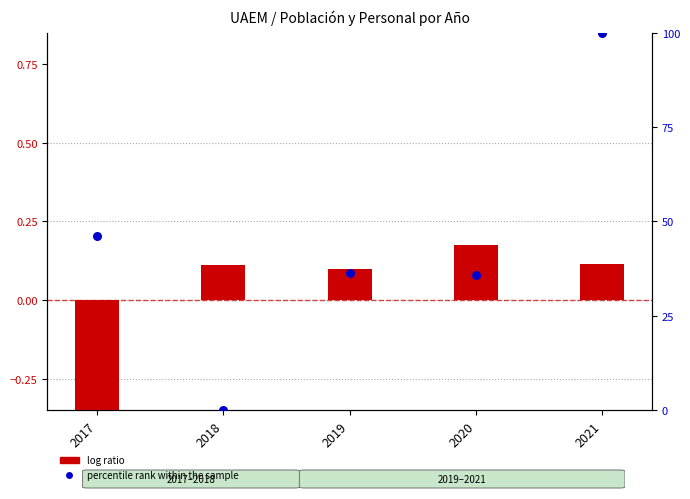

Is the value of percentile rank within the sample at 2020 greater than the value of log ratio at 2020?

Yes